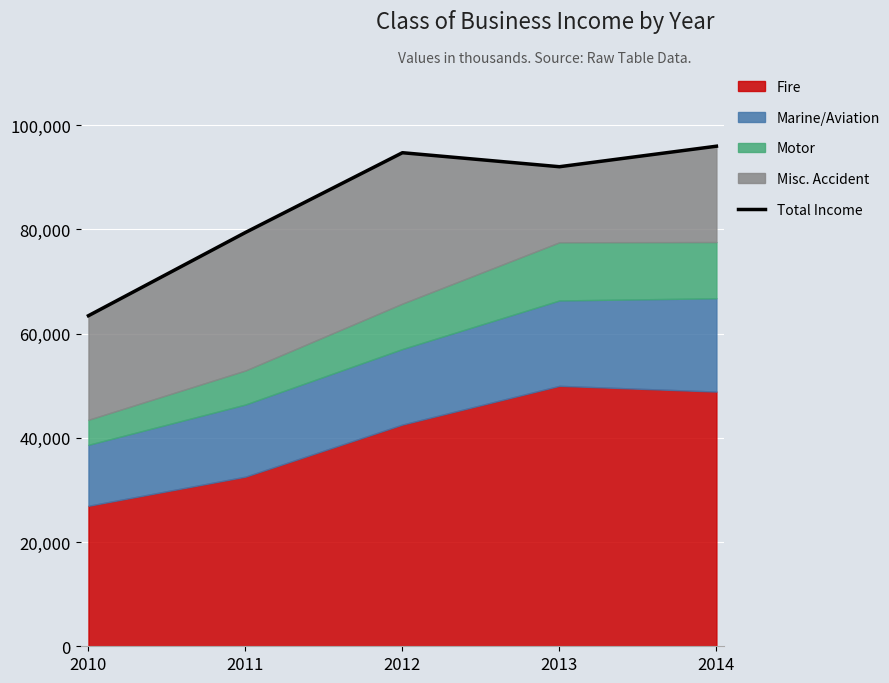

Between 2012 and 2010, which is larger?

2012